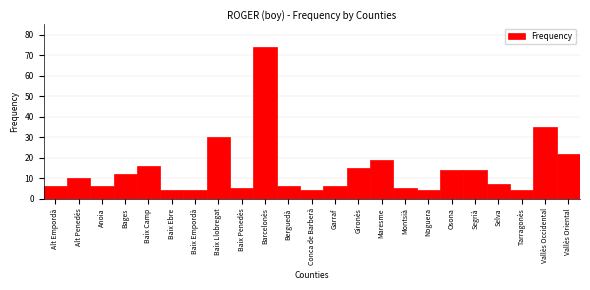

Reading right to left, transcribe all the data shown in this chart.

Vallès Oriental=22	Vallès Occidental=35	Tarragonès=4	Selva=7	Segrià=14	Osona=14	Noguera=4	Montsià=5	Maresme=19	Gironès=15	Garraf=6	Conca de Barberà=4	Berguedà=6	Barcelonès=74	Baix Penedès=5	Baix Llobregat=30	Baix Empordà=4	Baix Ebre=4	Baix Camp=16	Bages=12	Anoia=6	Alt Penedès=10	Alt Empordà=6